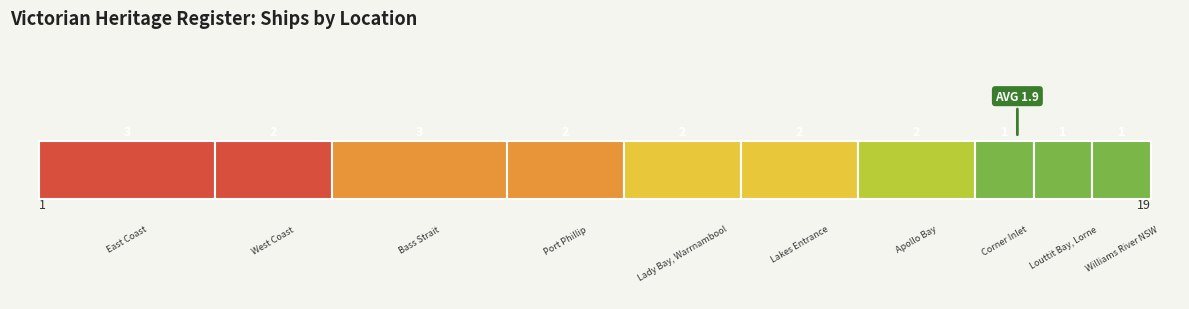

The chart shows a value of 5 at 2. True or false?

False